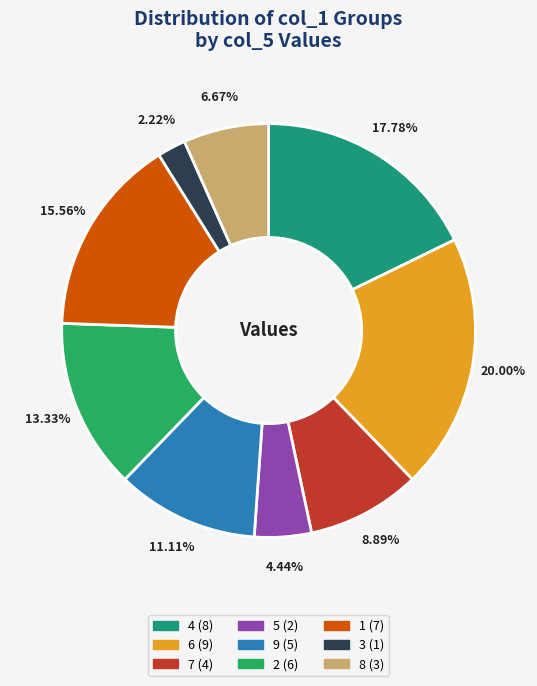

Count the number of slices in the pie.

9